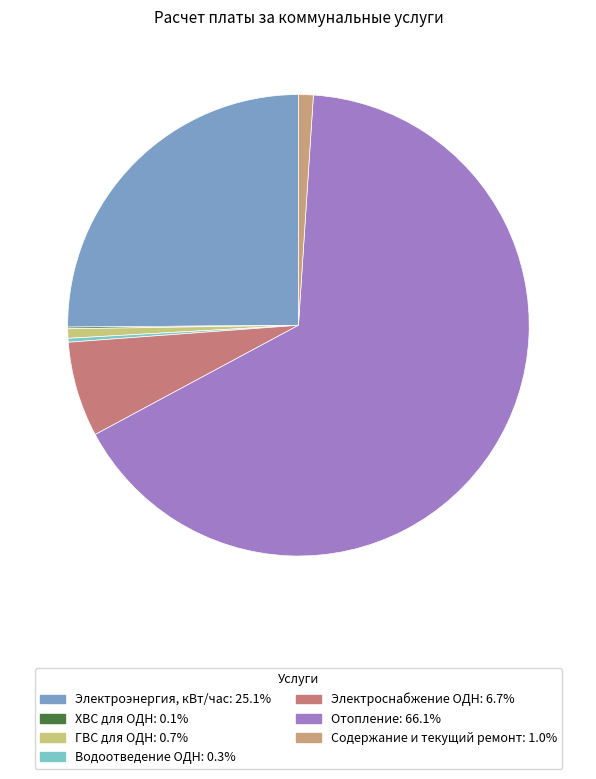

To the nearest percent, what is the difference between the Содержание и текущий ремонт and ХВС для ОДН slice percentages?

1%